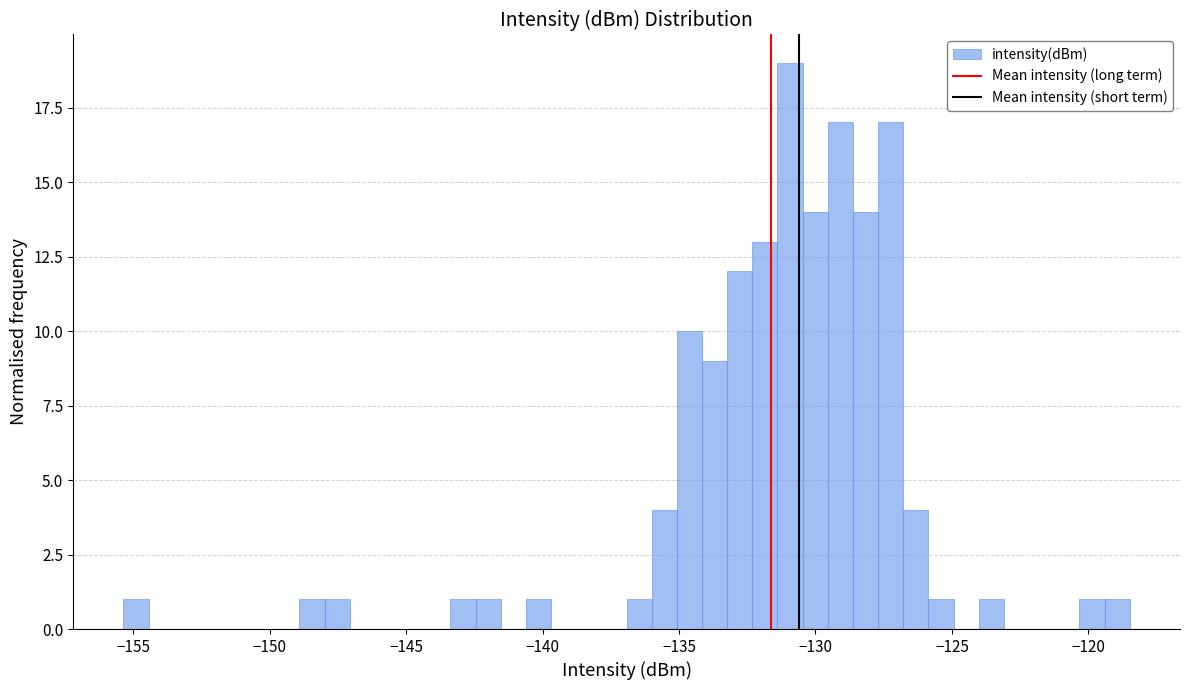

Around what value on the x-axis is the tallest bar? Give the approximate position of its centre, as read against the axis.

-131.0